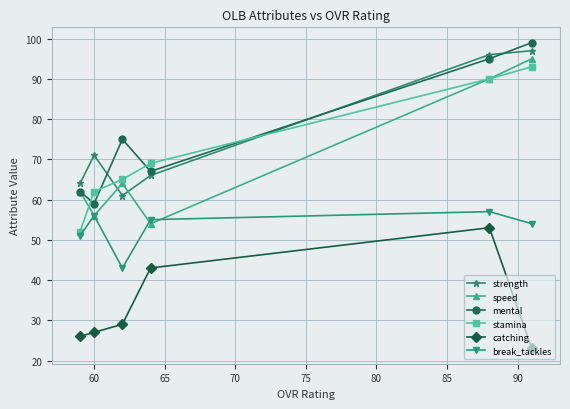

What are all the series names shown in the legend?

strength, speed, mental, stamina, catching, break_tackles